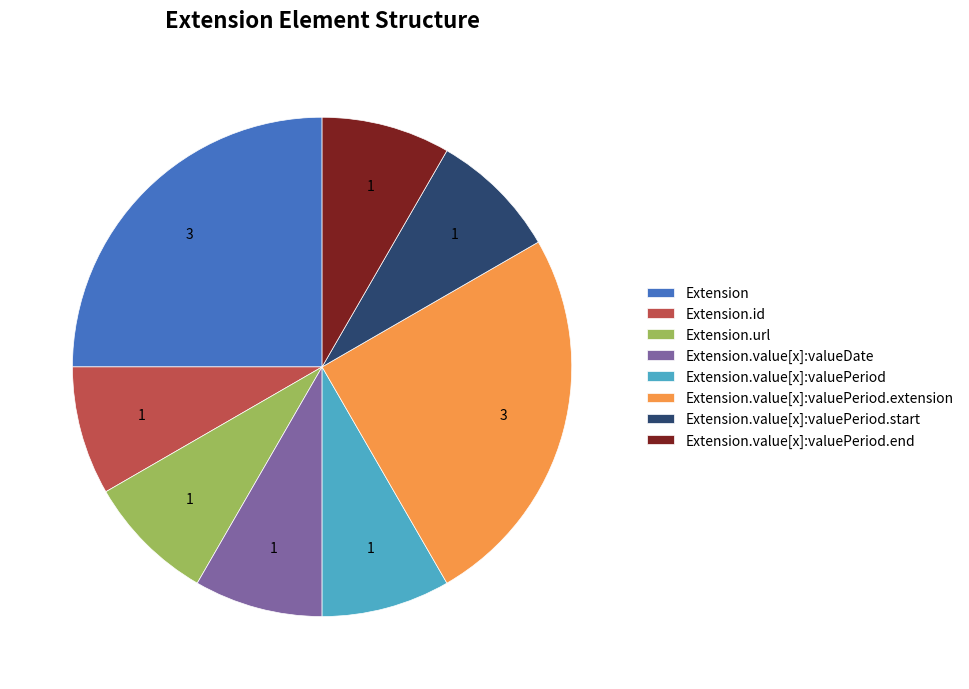

What is the ratio of the value at Extension.value[x]:valuePeriod.extension to the value at Extension?

1.0